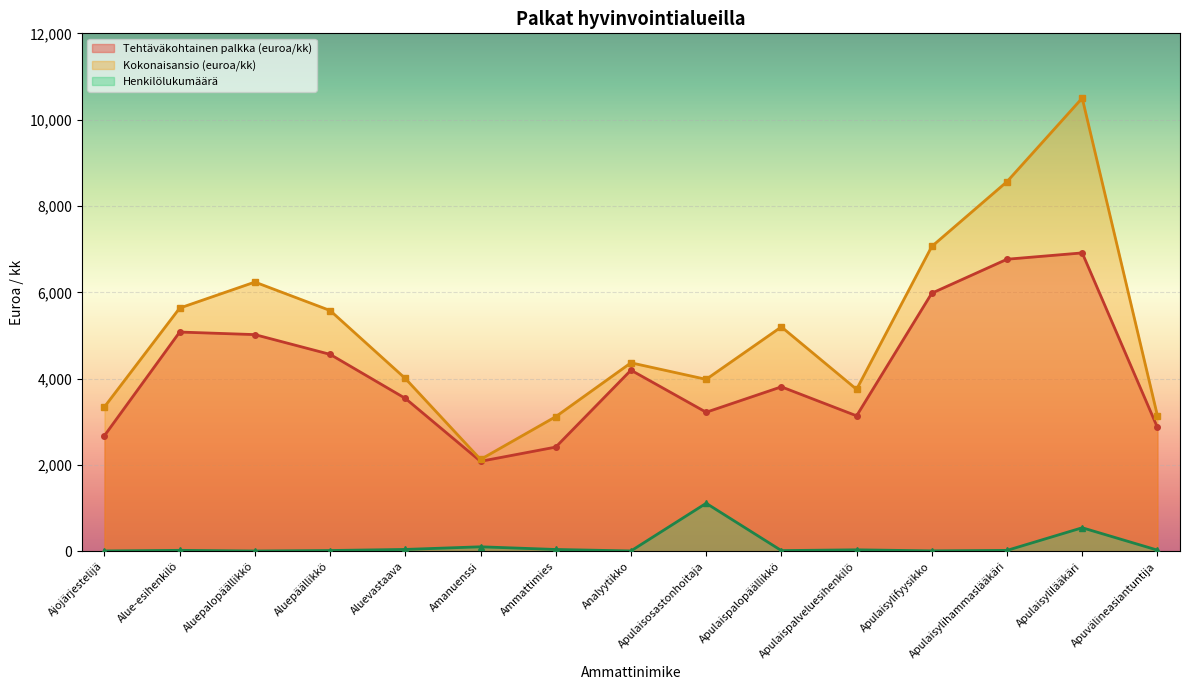

What is the difference between the Kokonaisansio (euroa/kk) values at Ammattimies and Apulaisosastonhoitaja?

864.3